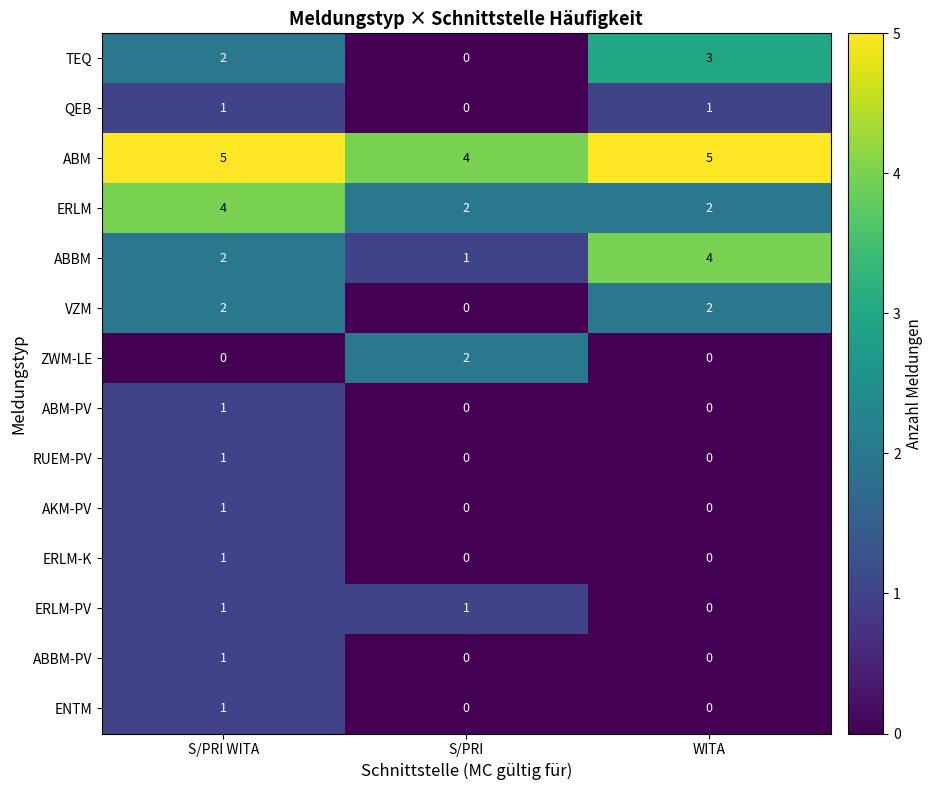

What is the sum of all ABBM values?

7